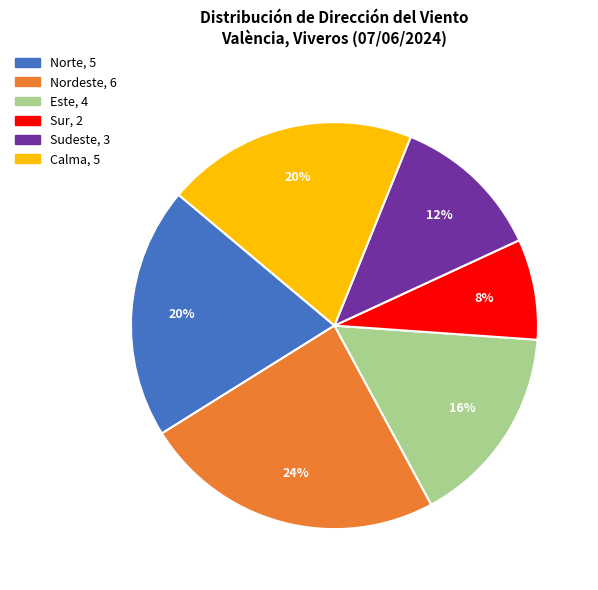

Is there a majority slice in this chart?

No